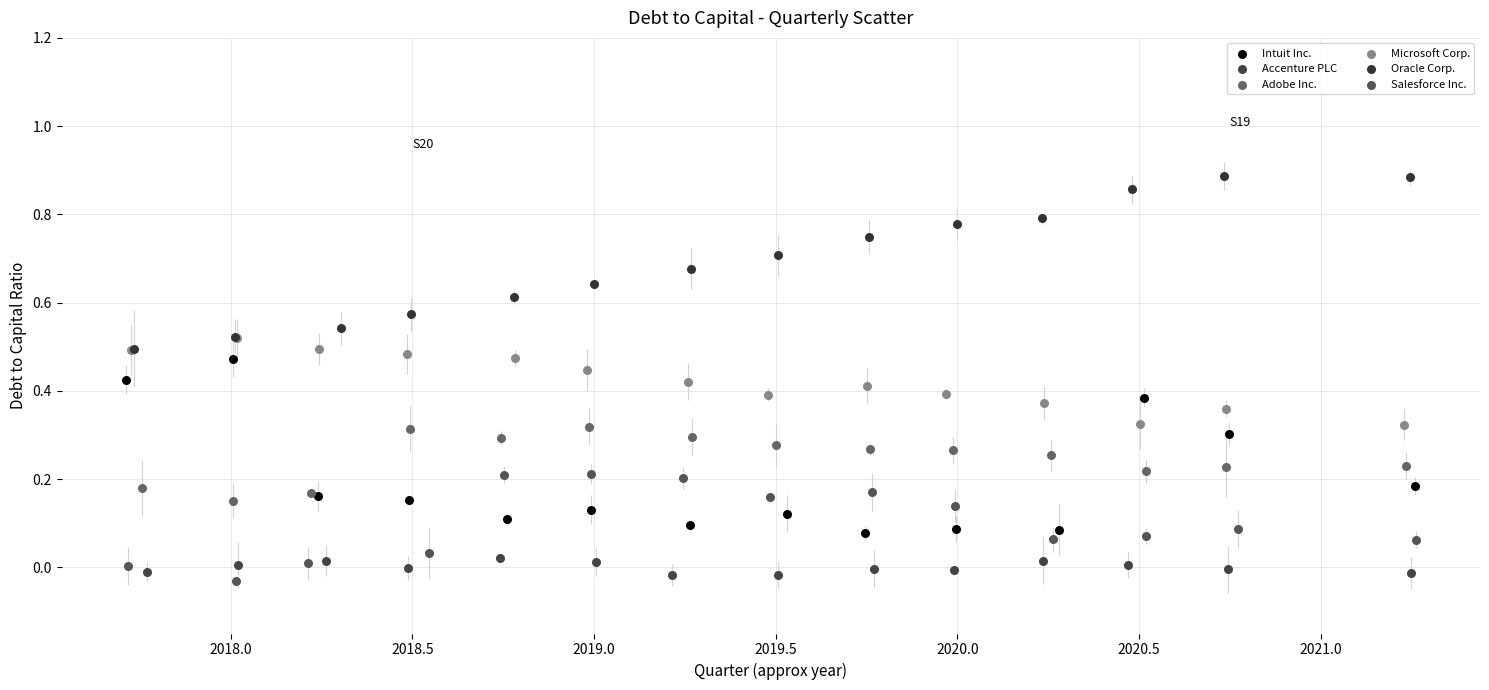

What are all the series names shown in the legend?

Intuit Inc., Accenture PLC, Adobe Inc., Microsoft Corp., Oracle Corp., Salesforce Inc.